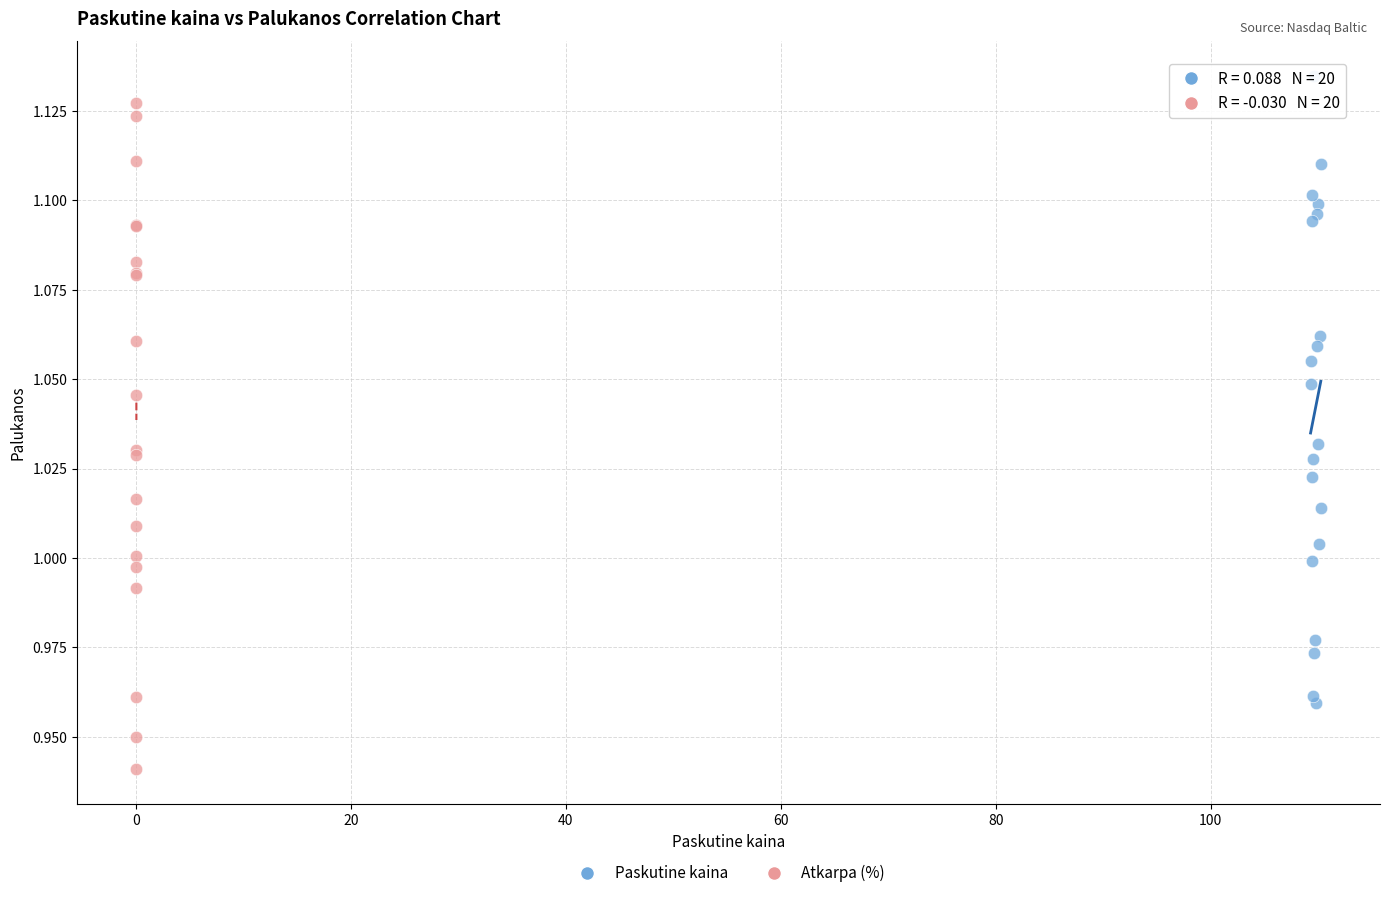

Which series reaches the maximum Y coordinate?

Paskutine kaina